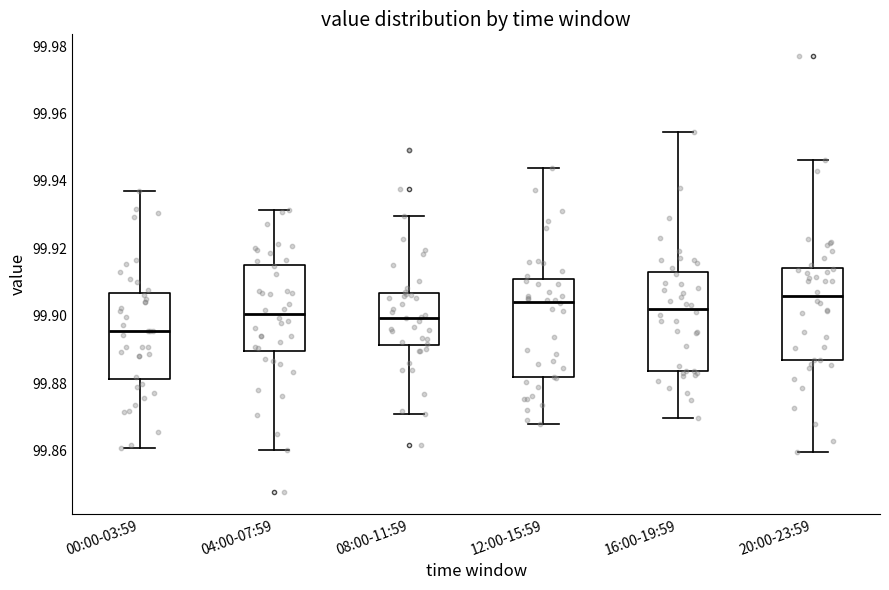

Reading left to right, read every box against the y-axis: the position of its median line, the range the box covers, and the ends of its whiskers. The values are not printed on the chart, so give them approximately, as read against the axis.

00:00-03:59: median 99.896, box 99.882 to 99.906, whiskers 99.860 to 99.938
04:00-07:59: median 99.900, box 99.890 to 99.916, whiskers 99.860 to 99.932
08:00-11:59: median 99.900, box 99.892 to 99.906, whiskers 99.870 to 99.930
12:00-15:59: median 99.904, box 99.882 to 99.910, whiskers 99.868 to 99.944
16:00-19:59: median 99.902, box 99.884 to 99.912, whiskers 99.870 to 99.954
20:00-23:59: median 99.906, box 99.886 to 99.914, whiskers 99.860 to 99.946